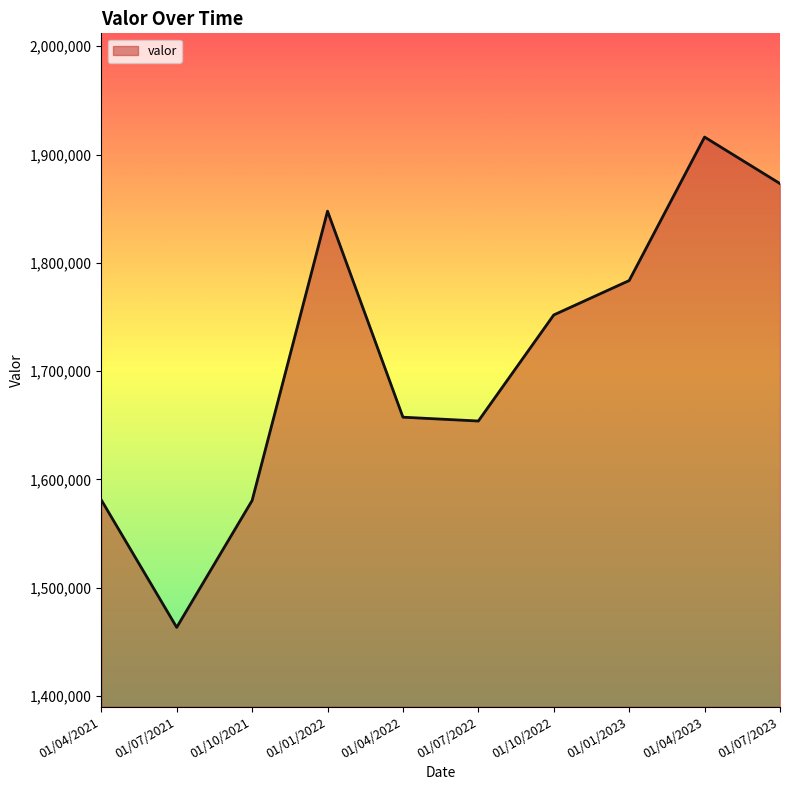

What is the change in value from 01/10/2022 to 01/07/2023?

+121308